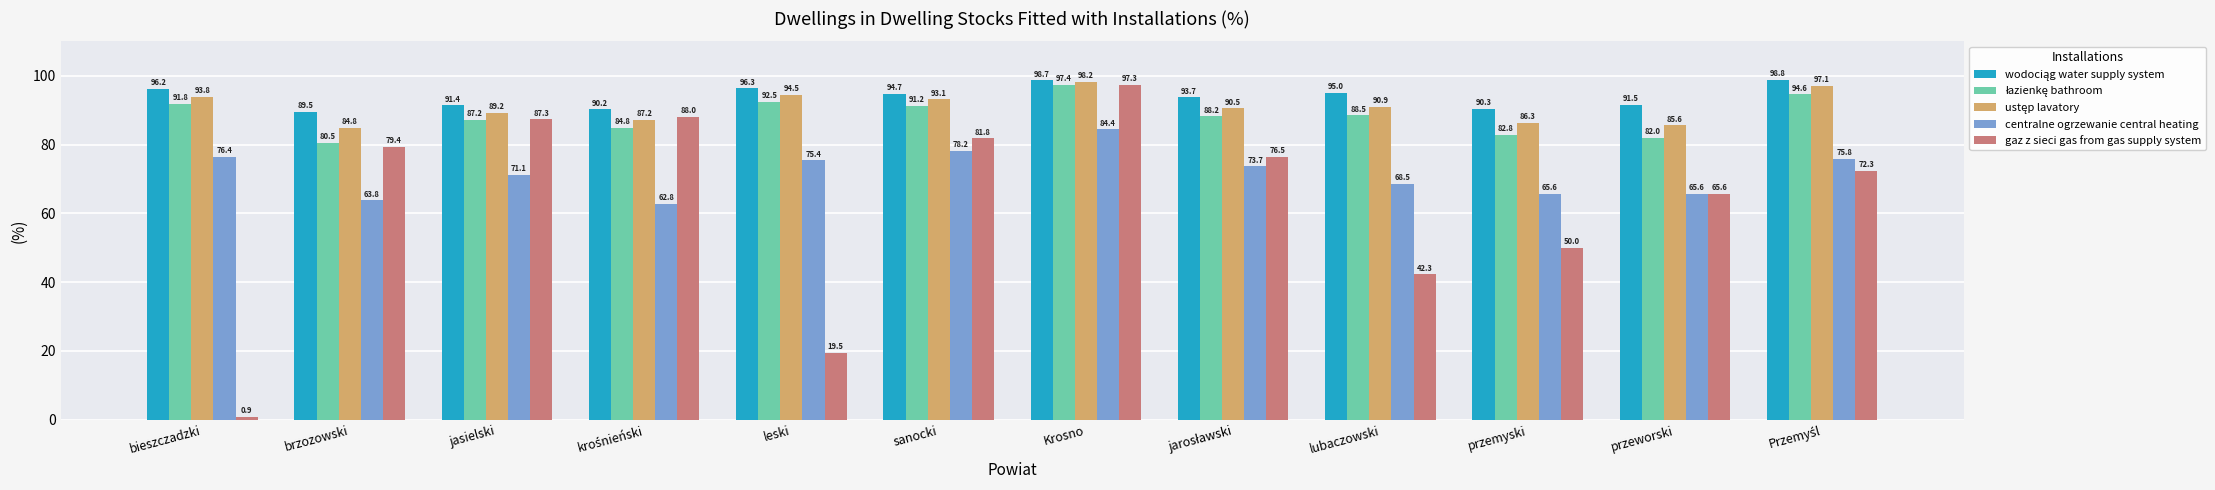

What is the difference between the highest and lowest values at brzozowski?

25.7